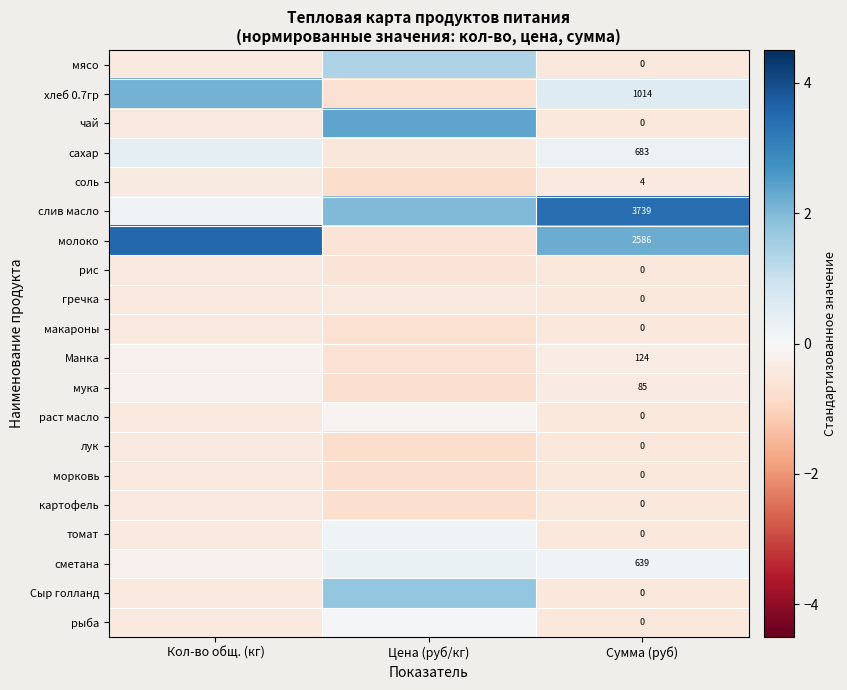

The value of Сыр голланд at Цена (руб/кг) is 1.7. True or false?

True